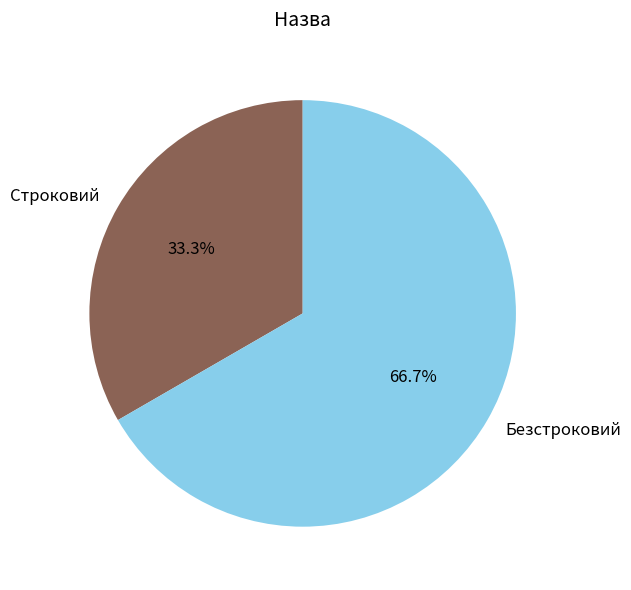

What is the largest slice in the pie chart?

Безстроковий